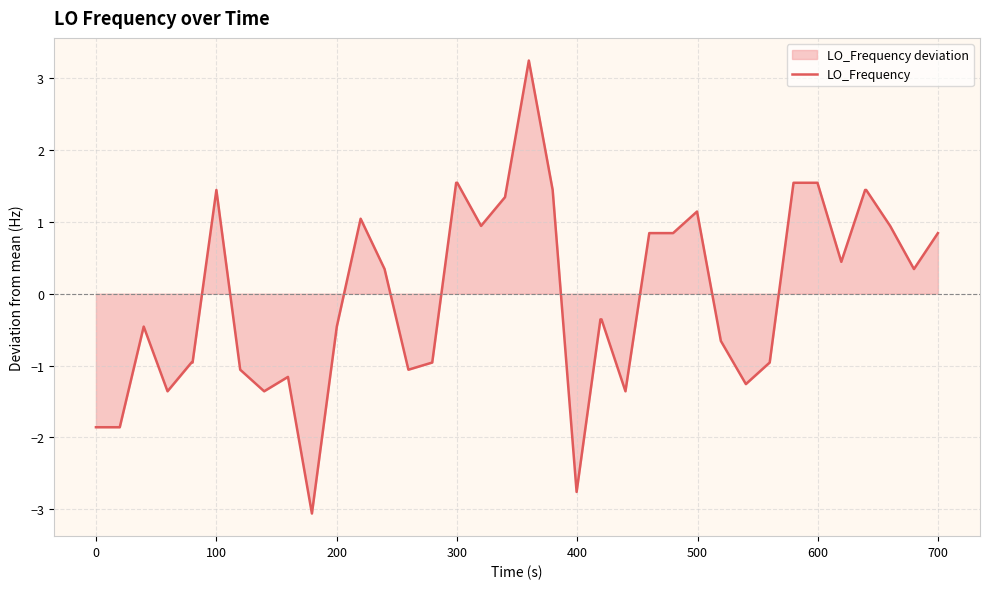

What is the difference between the maximum and minimum values?

6.3